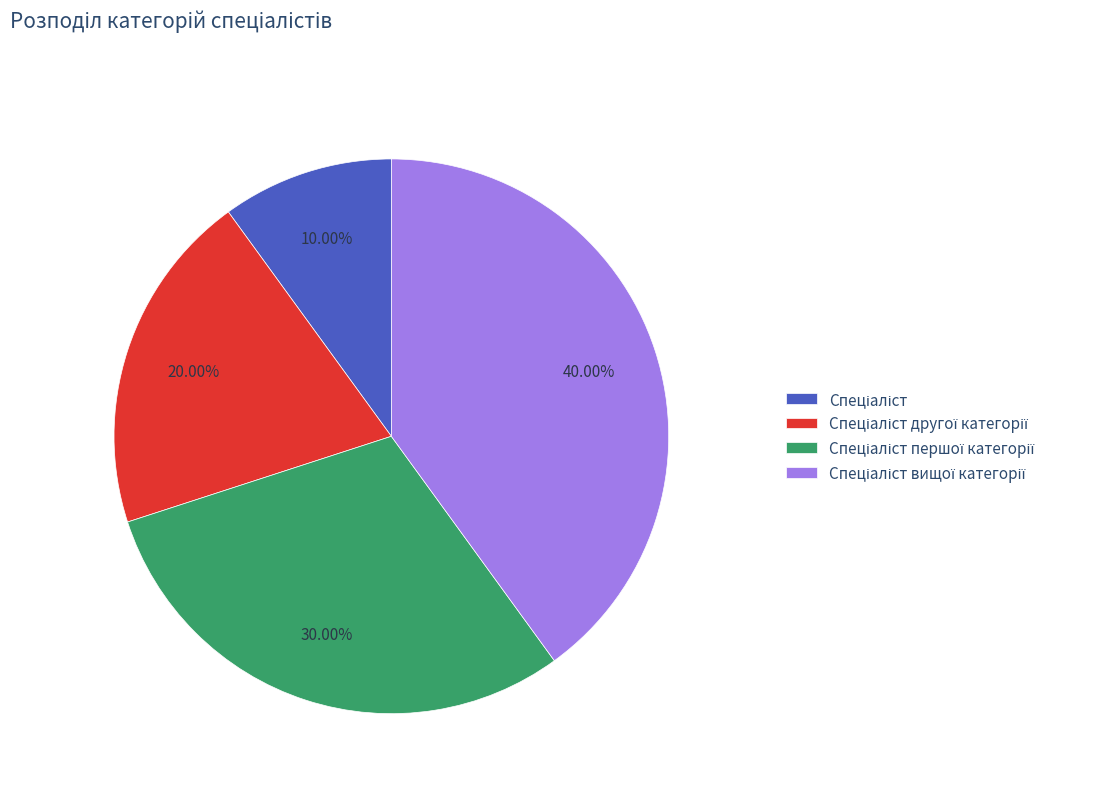

Is there a majority slice in this chart?

No